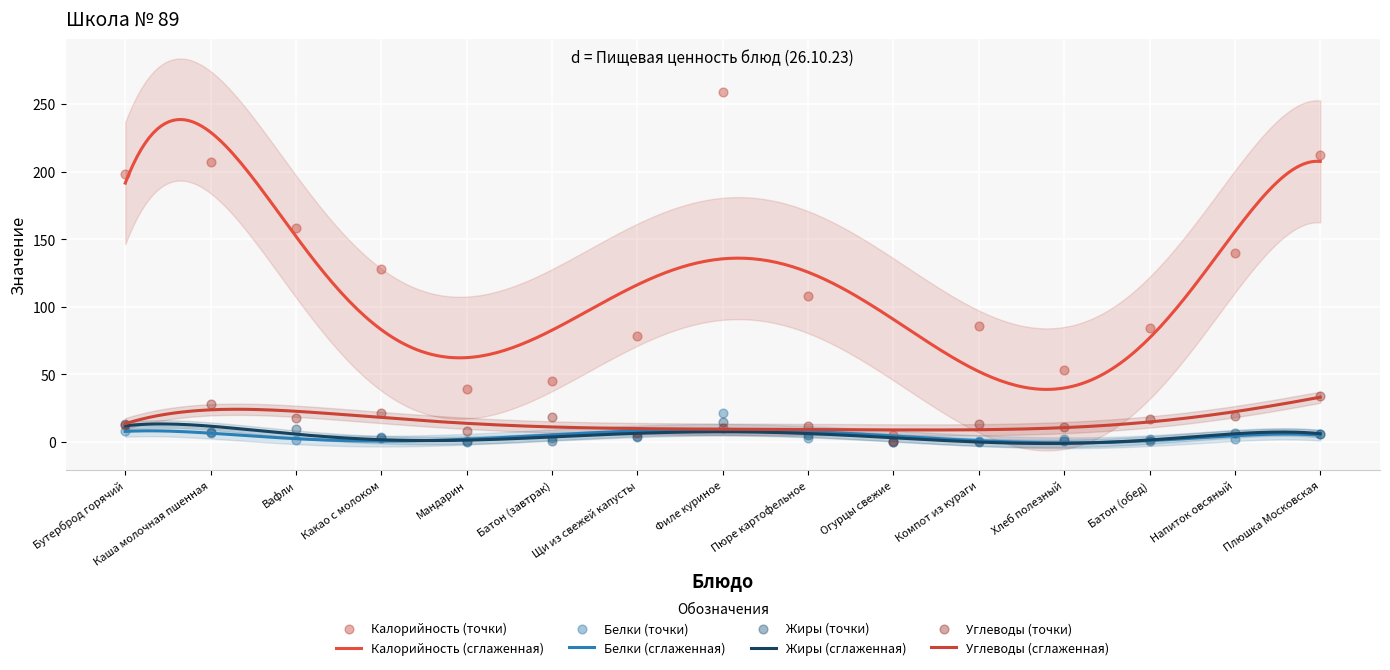

Which series has the widest spread of Y values?

Калорийность